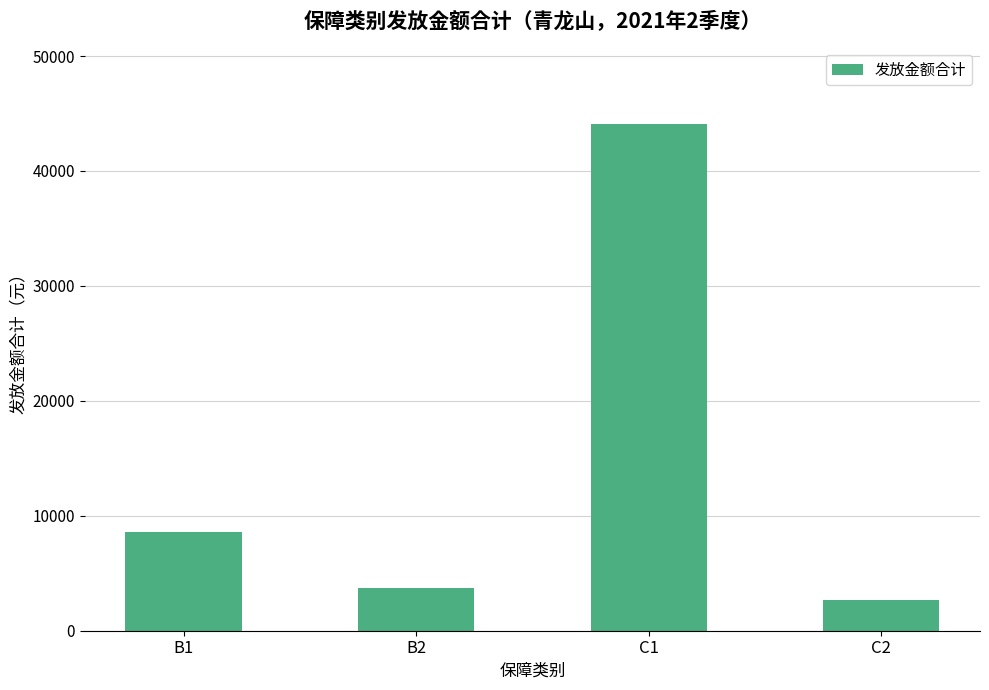

What is the approximate value at C2, to the nearest 50?

2650